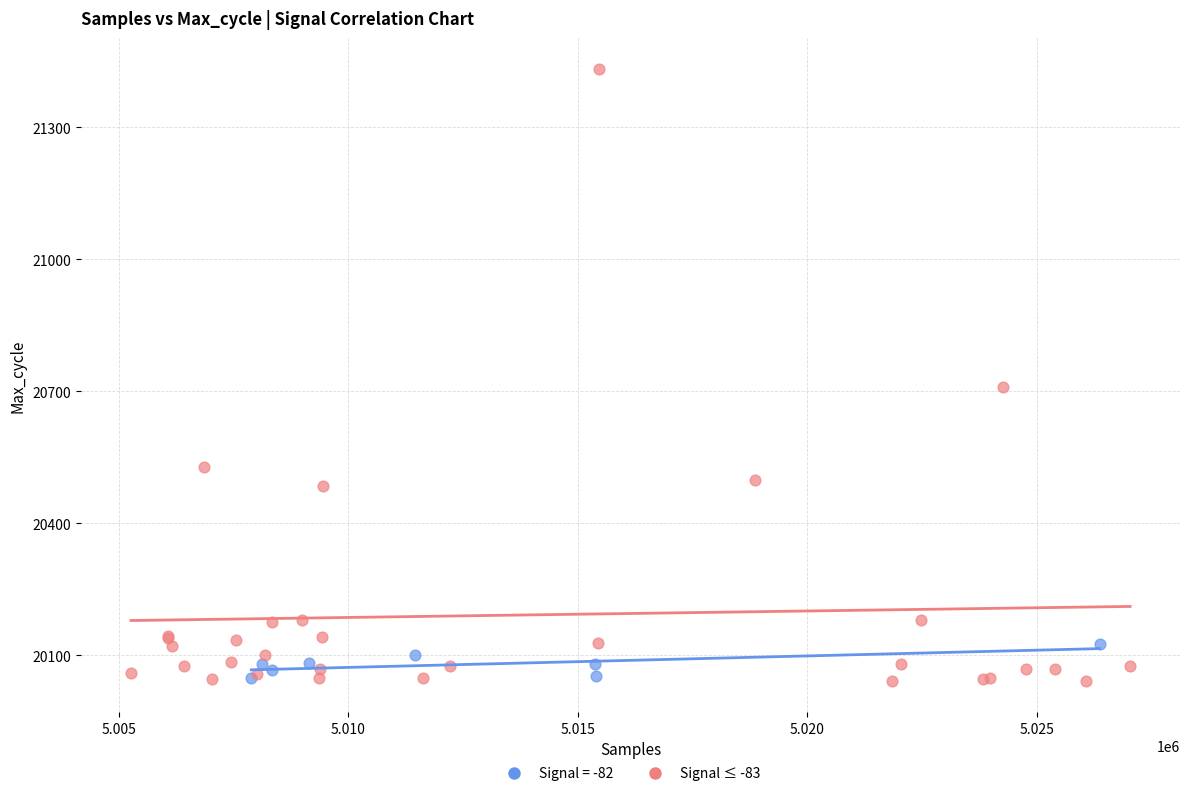

Which series has the widest spread of Y values?

Signal ≤ -83